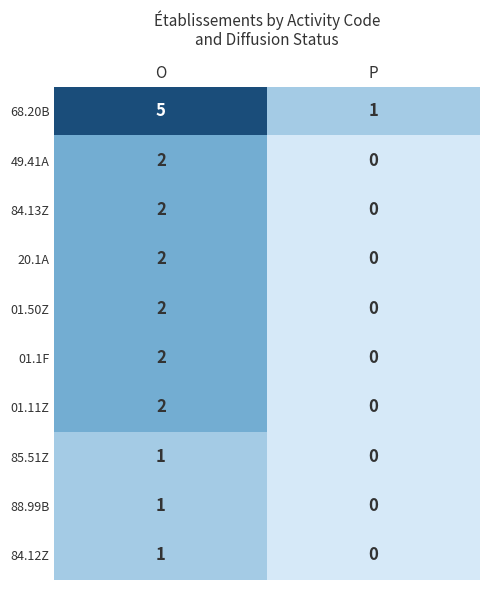

Reading right to left, extract all data points from this chart.

68.20B: P=1	O=5
49.41A: P=0	O=2
84.13Z: P=0	O=2
20.1A: P=0	O=2
01.50Z: P=0	O=2
01.1F: P=0	O=2
01.11Z: P=0	O=2
85.51Z: P=0	O=1
88.99B: P=0	O=1
84.12Z: P=0	O=1